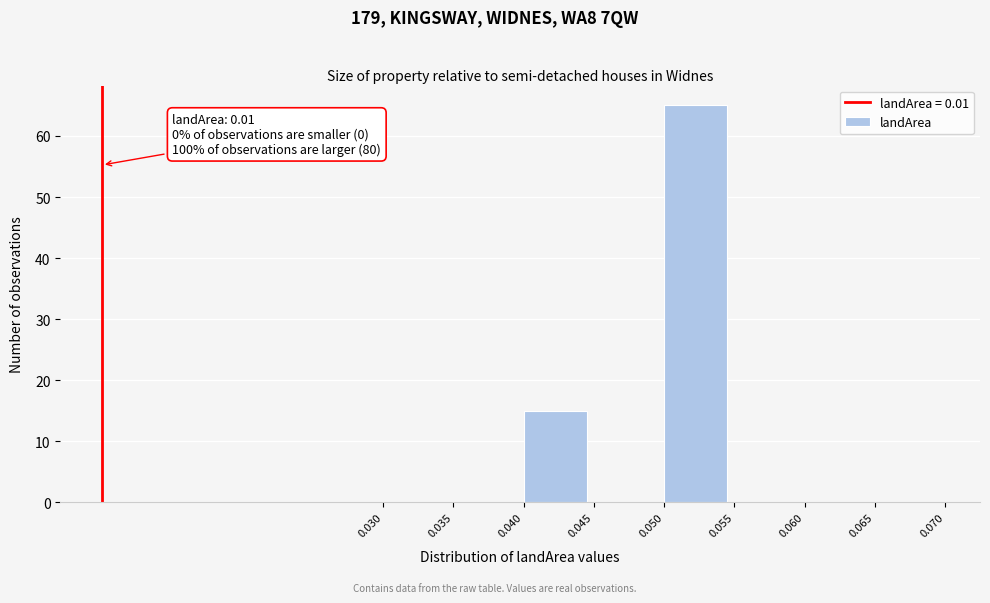

Over which range of the x-axis is the bar tallest?

0.050 to 0.055